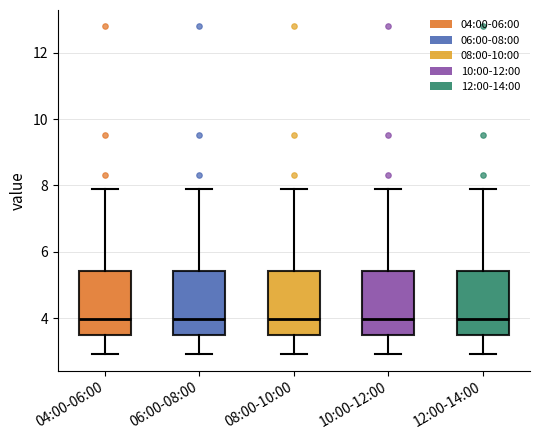

Where does the lower whisker of the box for 08:00-10:00 end on the y-axis? The values are not printed on the chart, so give them approximately, as read against the axis.

3.0